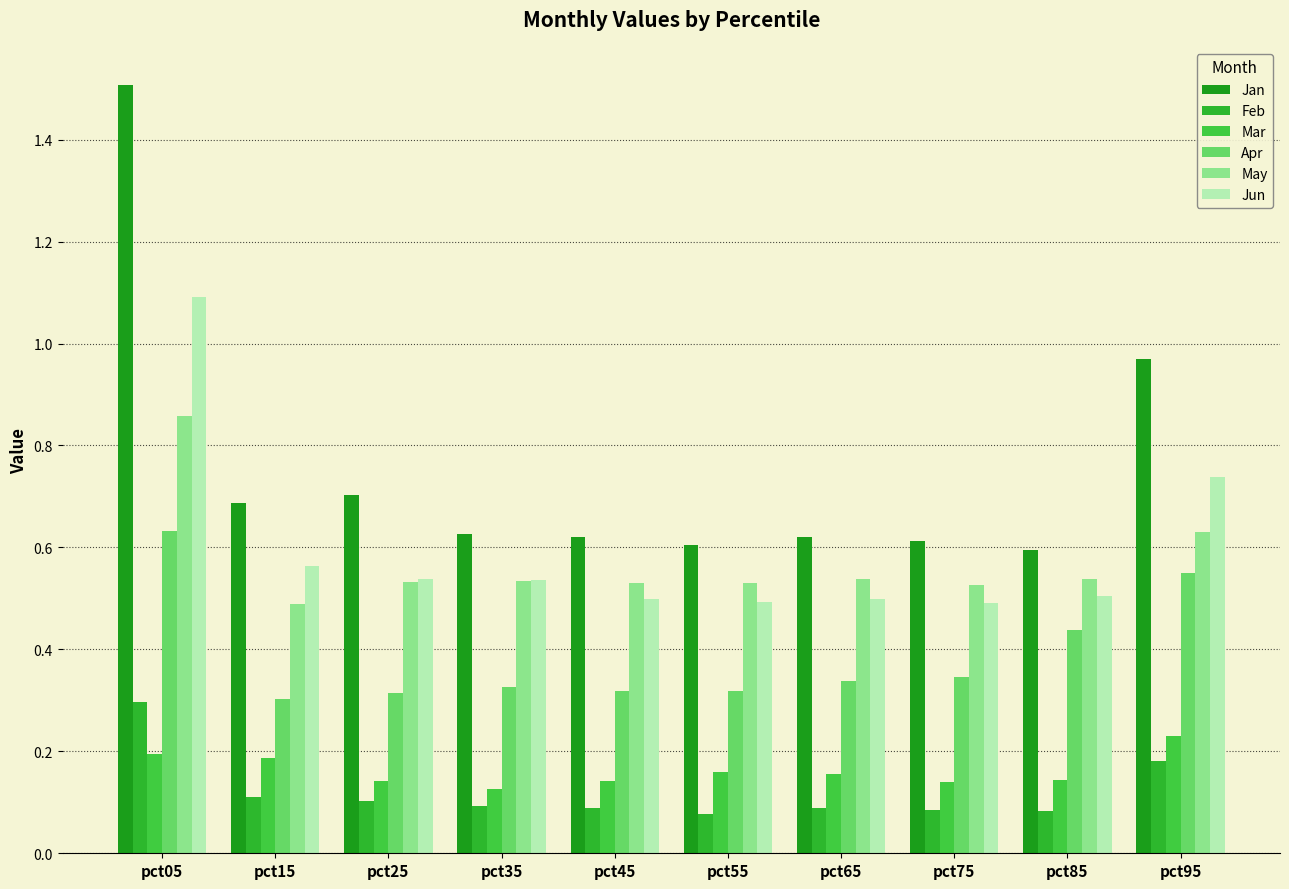

What is the total value across all series at pct75?

2.2